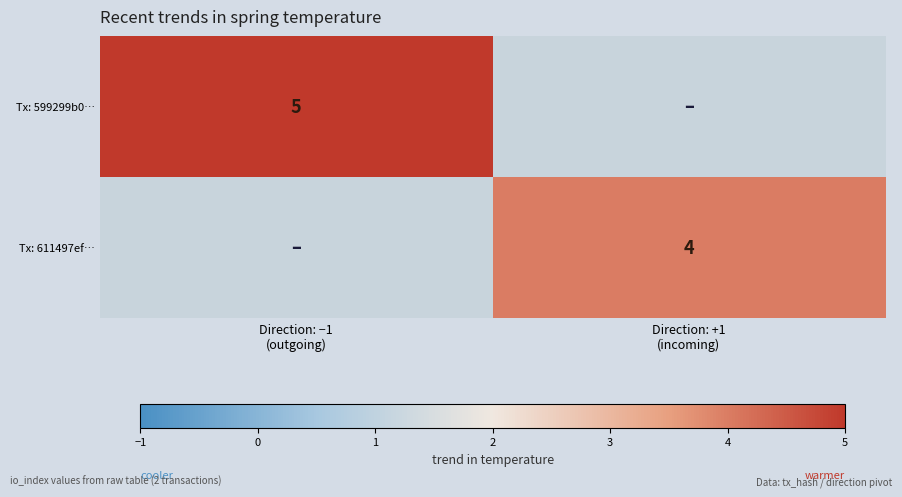

At which category does the chart reach its peak across all series?

Direction: −1
(outgoing)